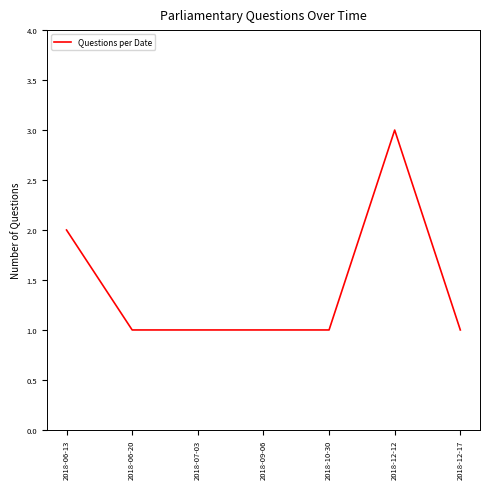

What is the sum of the values at 2018-12-12 and 2018-12-17?

4